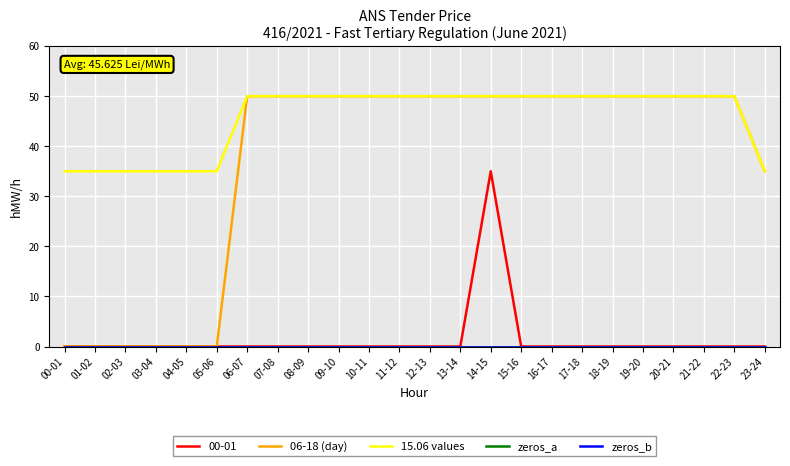

What is the spread (max minus min) of values at 05-06?

35